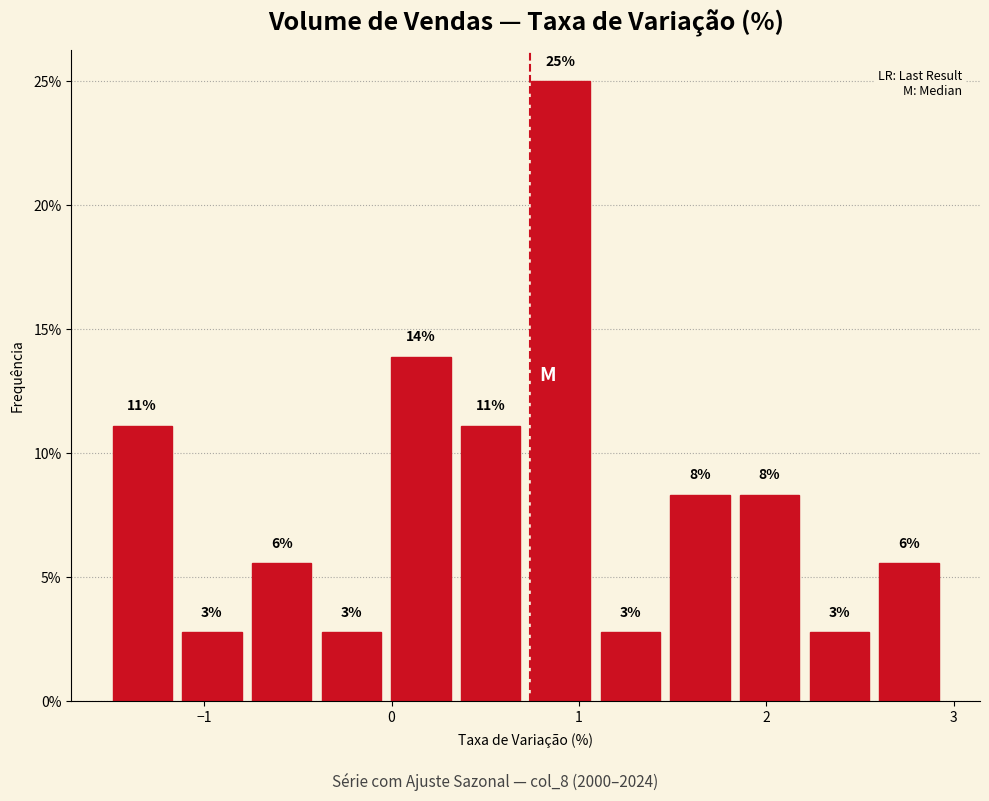

Read against the x-axis, roughly where is the centre of the tallest bar?

0.9